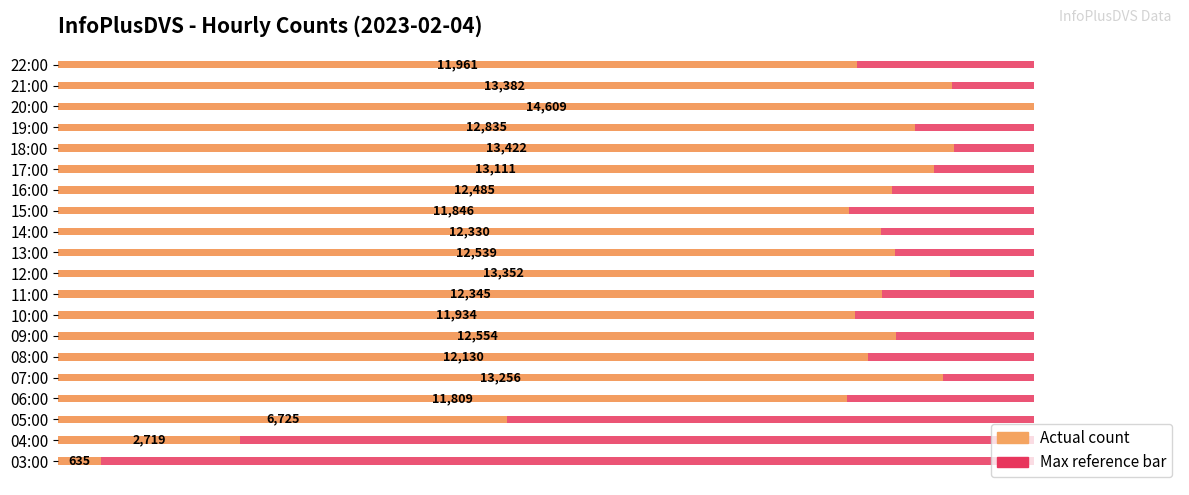

The value of col_3 value at 21:00 is 0.9. True or false?

True